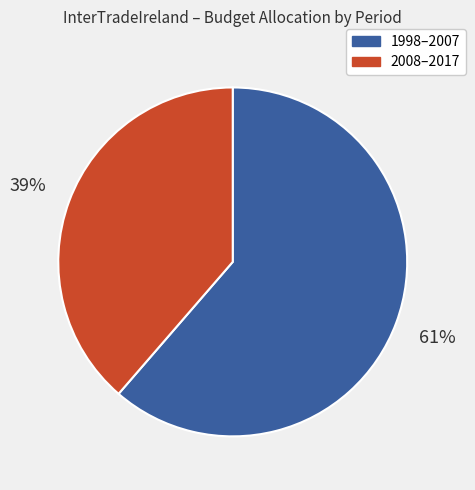

To the nearest percent, what is the average slice percentage?

50%